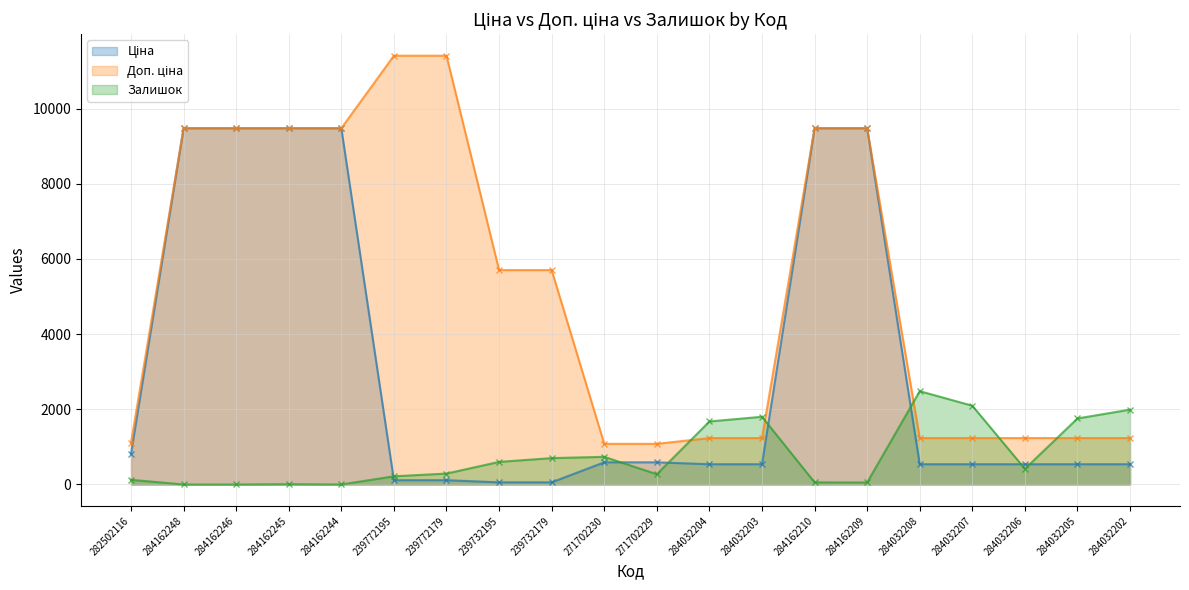

True or false: Залишок has more than 0 points higher than both neighbors.

True